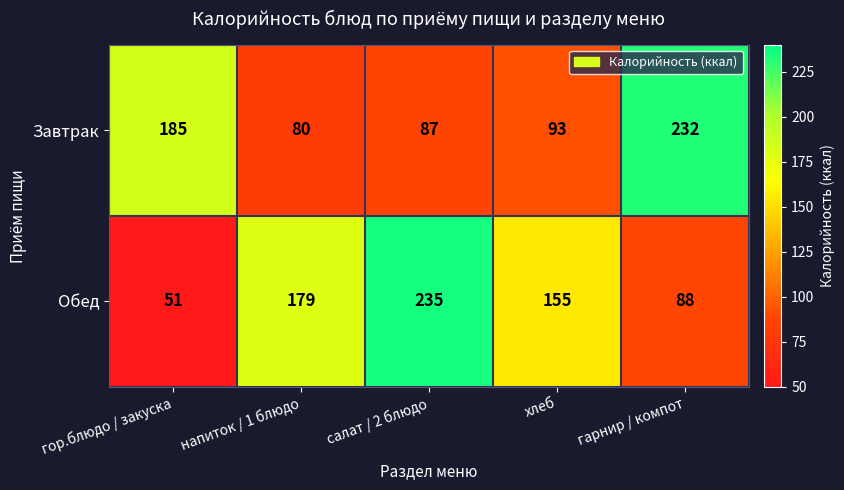

The Завтрак series shows 87 at салат / 2 блюдо. True or false?

True